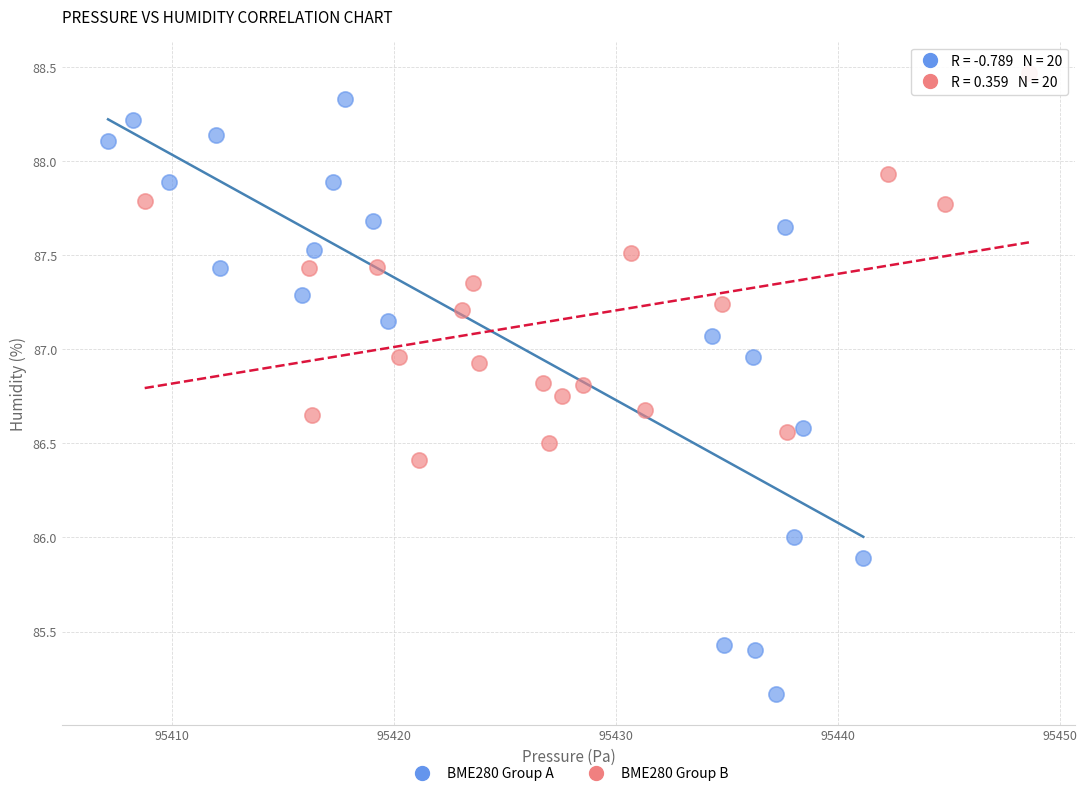

Which series has the widest spread of Y values?

BME280 Group A